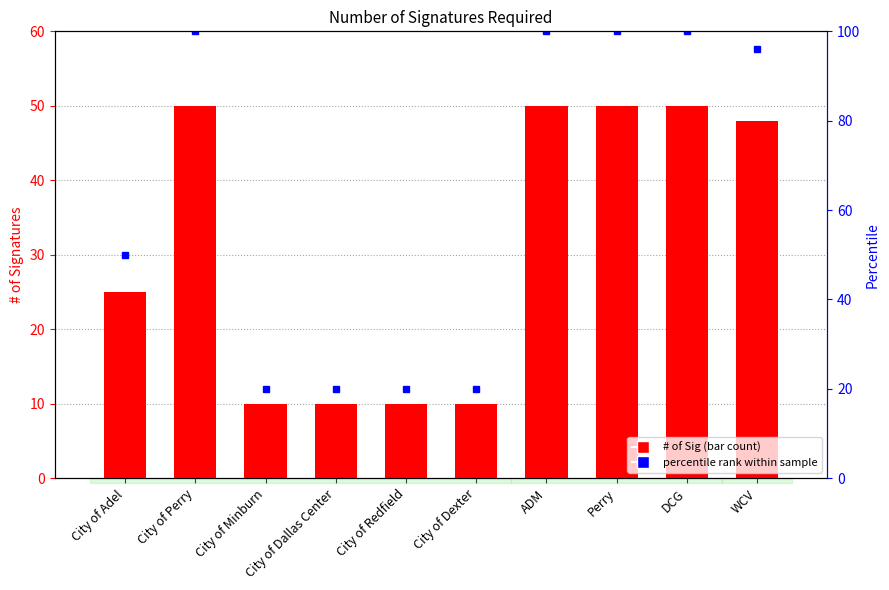

The percentile rank within sample series shows 164 at WCV. True or false?

False